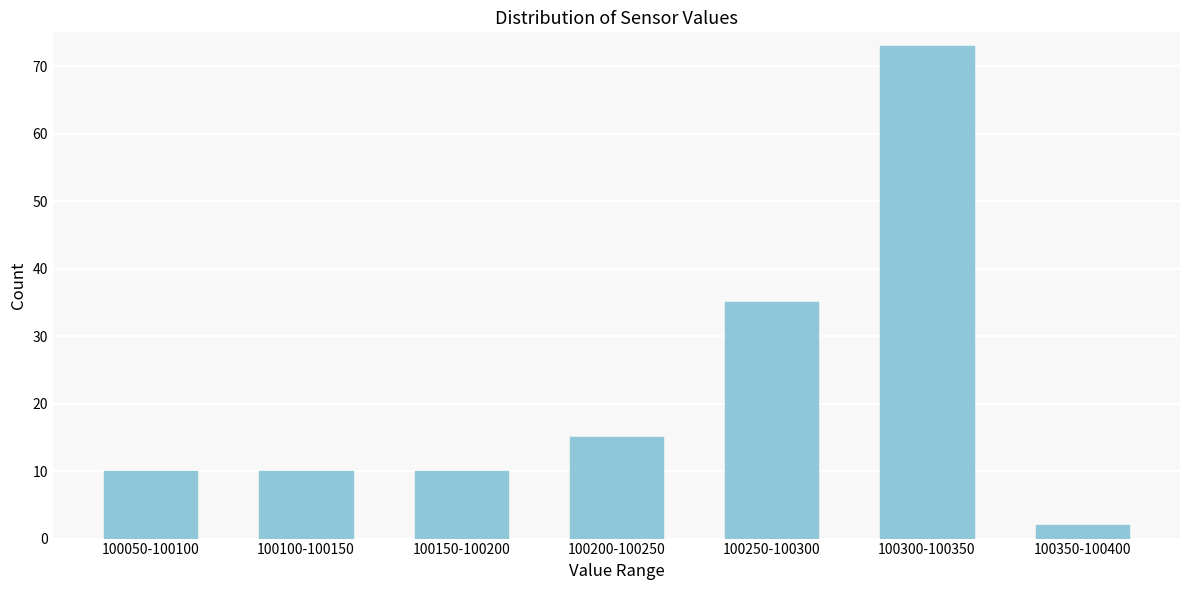

Reading left to right, extract all data points from this chart.

10	10	10	15	35	73	2